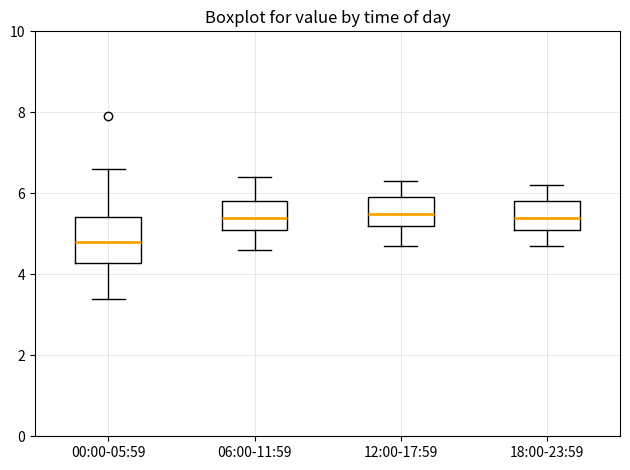

Which box is the tallest, from its lower edge to its upper edge?

00:00-05:59